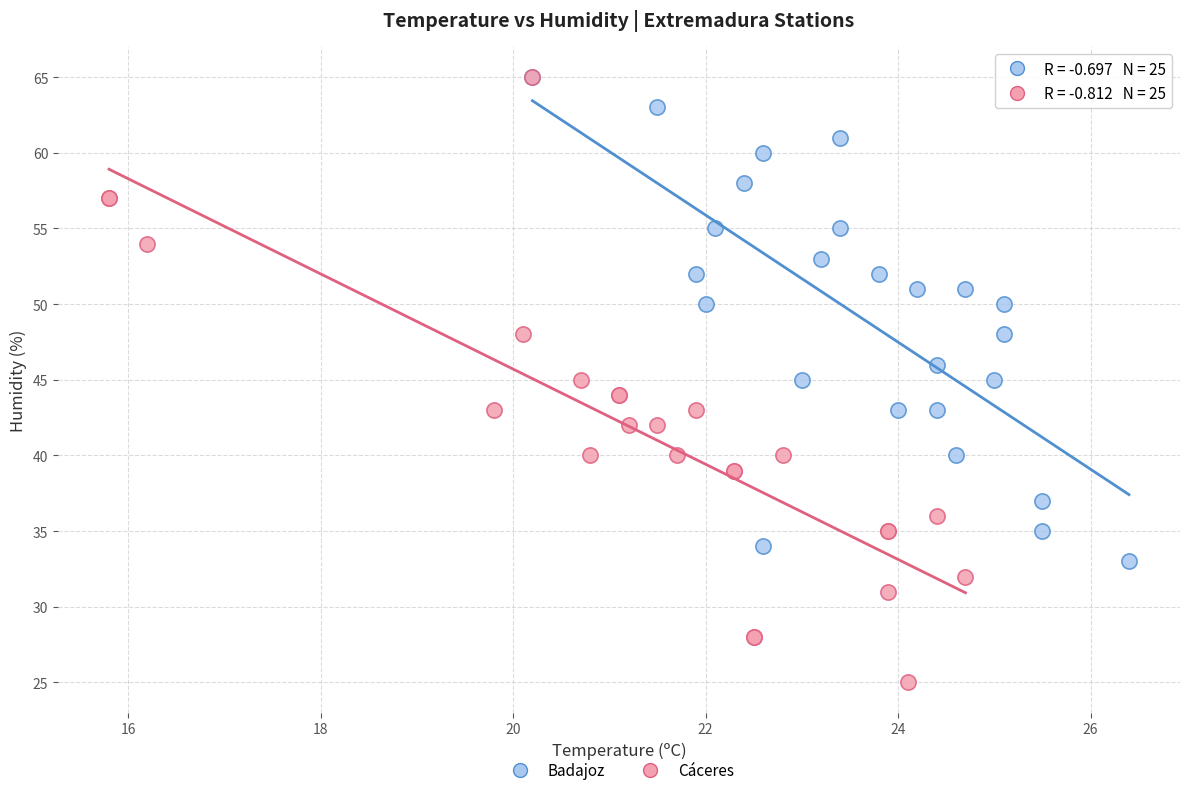

Which series reaches the minimum Y coordinate?

Cáceres